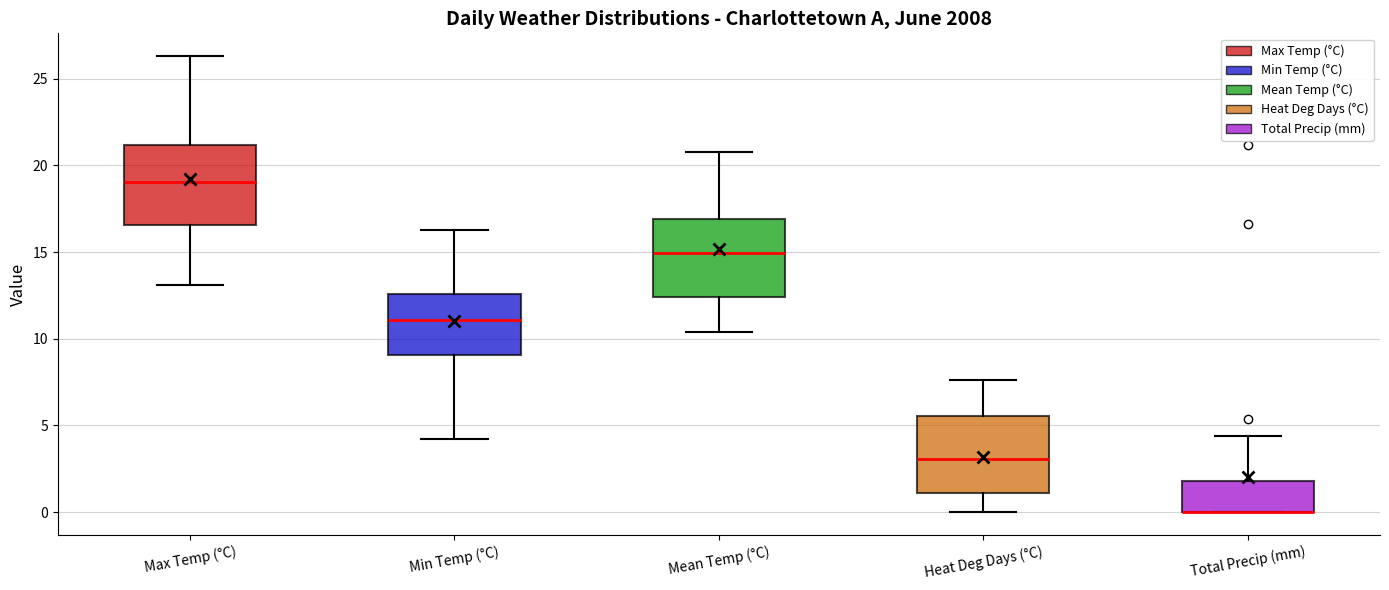

Reading left to right, read every box against the y-axis: the position of its median line, the range the box covers, and the ends of its whiskers. The values are not printed on the chart, so give them approximately, as read against the axis.

Max Temp (°C): median 19.0, box 16.5 to 21.0, whiskers 13.0 to 26.5
Min Temp (°C): median 11.0, box 9.0 to 12.5, whiskers 4.0 to 16.5
Mean Temp (°C): median 15.0, box 12.5 to 17.0, whiskers 10.5 to 21.0
Heat Deg Days (°C): median 3.0, box 1.0 to 5.5, whiskers 0.0 to 7.5
Total Precip (mm): median 0.0 (drawn on the box's lower edge), box 0.0 to 2.0, whiskers 0.0 to 4.5